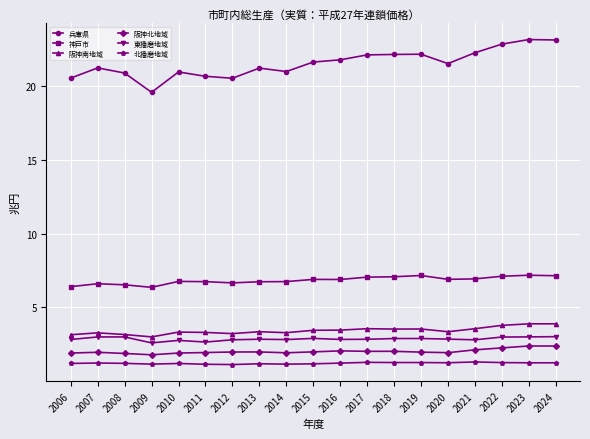

How many data points does each series have?

19